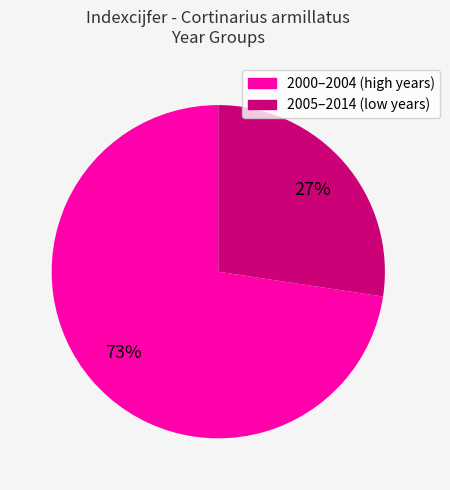

Is the sum of 2000–2004 (high years) and 2005–2014 (low years) greater than half?

Yes